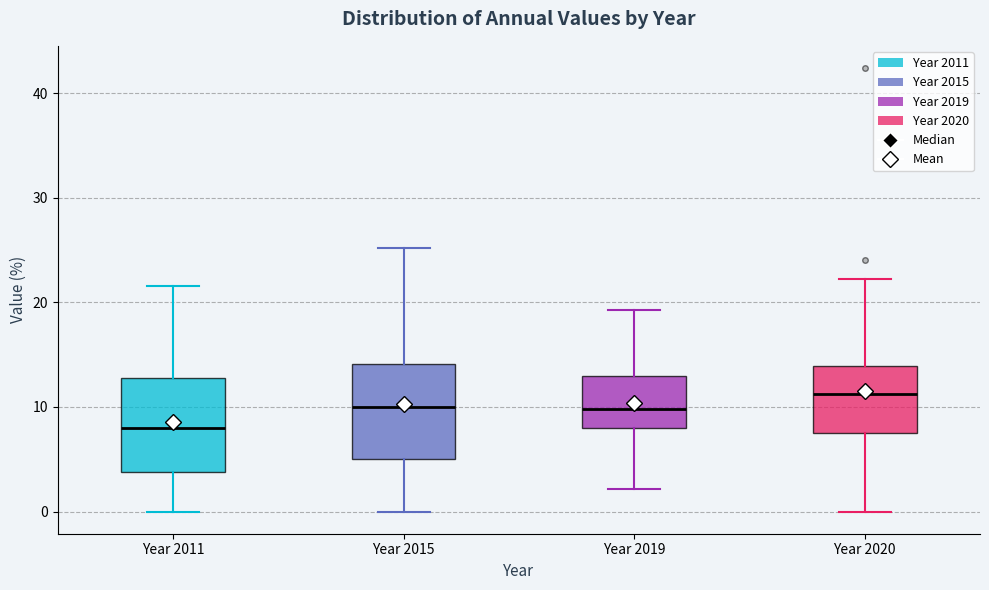

Reading left to right, transcribe this box plot: for each box, give where its median line is, the range the box spans, and where its two whiskers end, as read against the y-axis. The values are not printed on the chart, so give them approximately, as read against the axis.

Year 2011: median 8, box 4 to 13, whiskers 0 to 22
Year 2015: median 10, box 5 to 14, whiskers 0 to 25
Year 2019: median 10, box 8 to 13, whiskers 2 to 19
Year 2020: median 11, box 7 to 14, whiskers 0 to 22